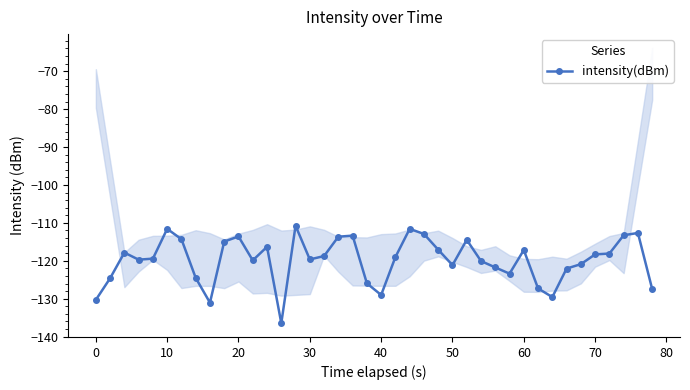

What is the minimum value shown in the chart?

-136.5